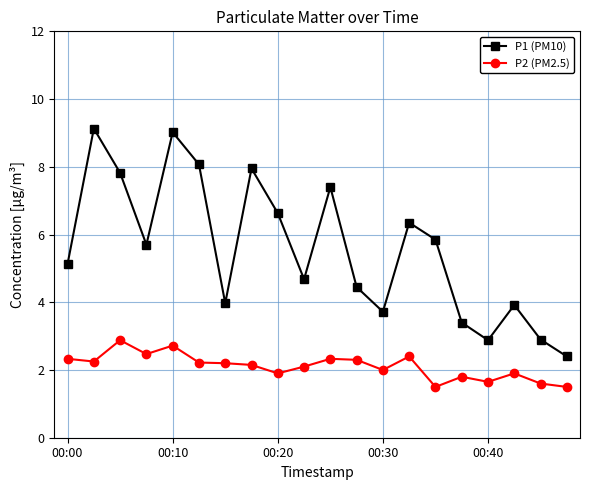

Count the number of data series in this chart.

2